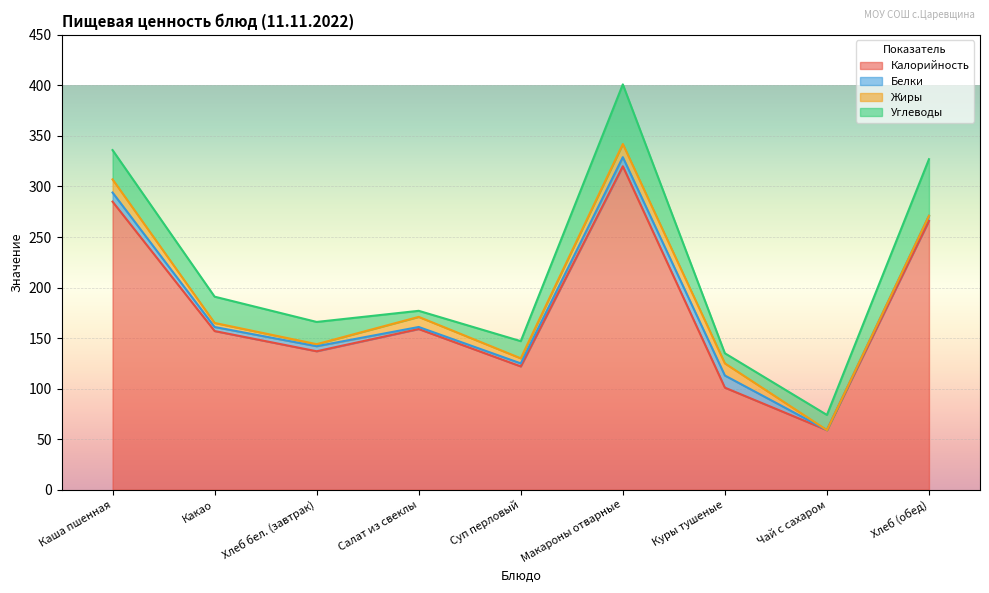

What is the value of the Жиры point at the 7th from the left?

12